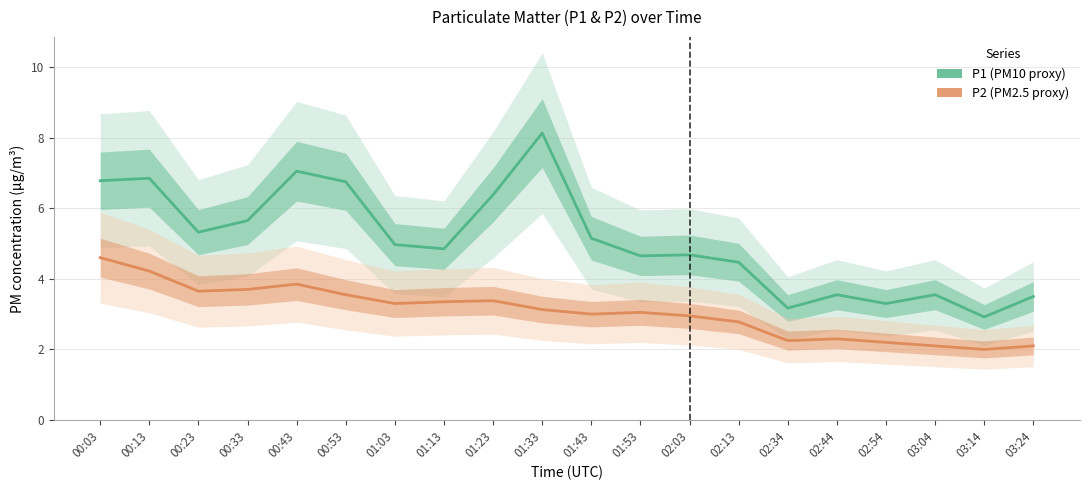

Reading left to right, list all the values displayed in this chart.

P1 (PM10 proxy): 00:03=6.8	00:13=6.8	00:23=5.3	00:33=5.7	00:43=7.0	00:53=6.8	01:03=5.0	01:13=4.8	01:23=6.4	01:33=8.1	01:43=5.2	01:53=4.7	02:03=4.7	02:13=4.5	02:34=3.2	02:44=3.5	02:54=3.3	03:04=3.5	03:14=2.9	03:24=3.5
P2 (PM2.5 proxy): 00:03=4.6	00:13=4.2	00:23=3.6	00:33=3.7	00:43=3.9	00:53=3.5	01:03=3.3	01:13=3.4	01:23=3.4	01:33=3.1	01:43=3.0	01:53=3.0	02:03=3.0	02:13=2.8	02:34=2.2	02:44=2.3	02:54=2.2	03:04=2.1	03:14=2.0	03:24=2.1